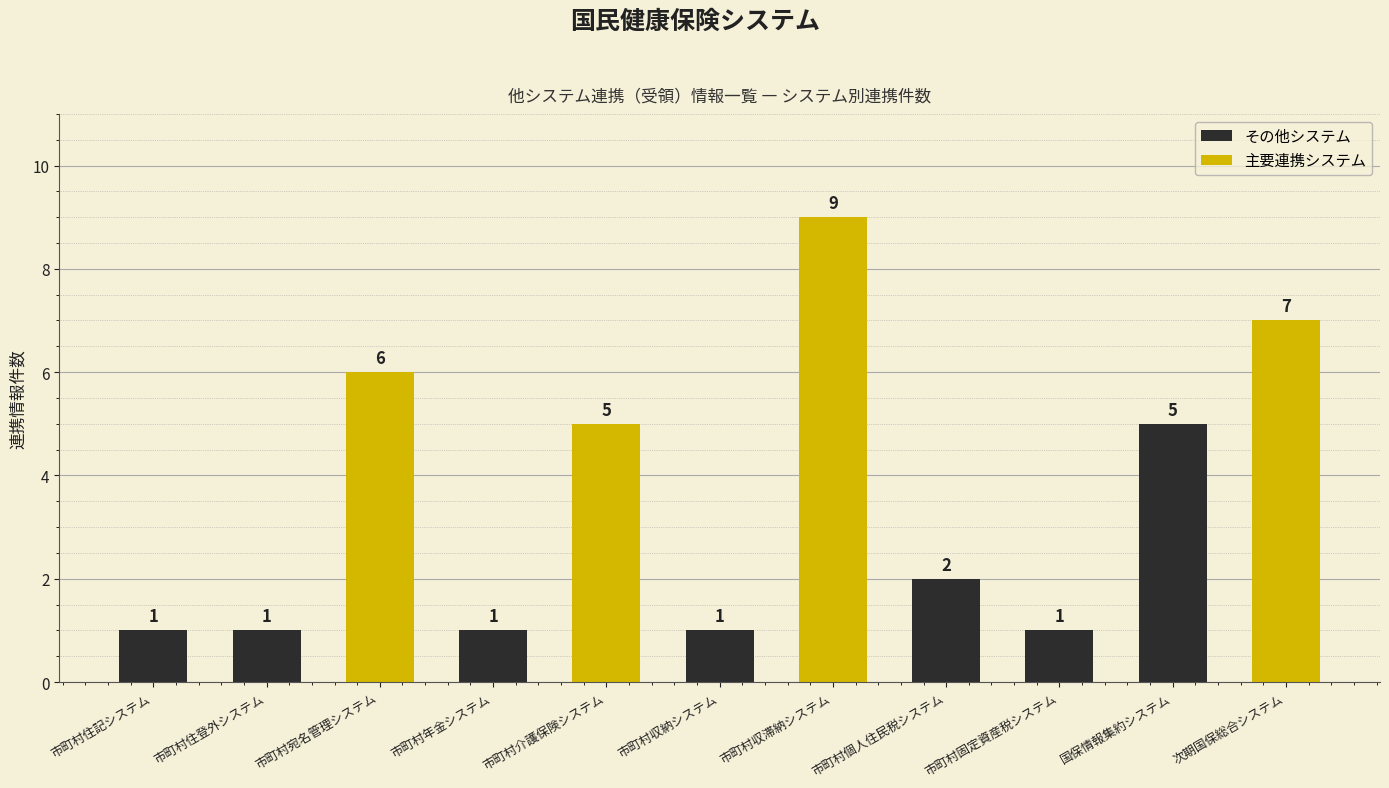

What is the value of the 1st bar from the left?

1